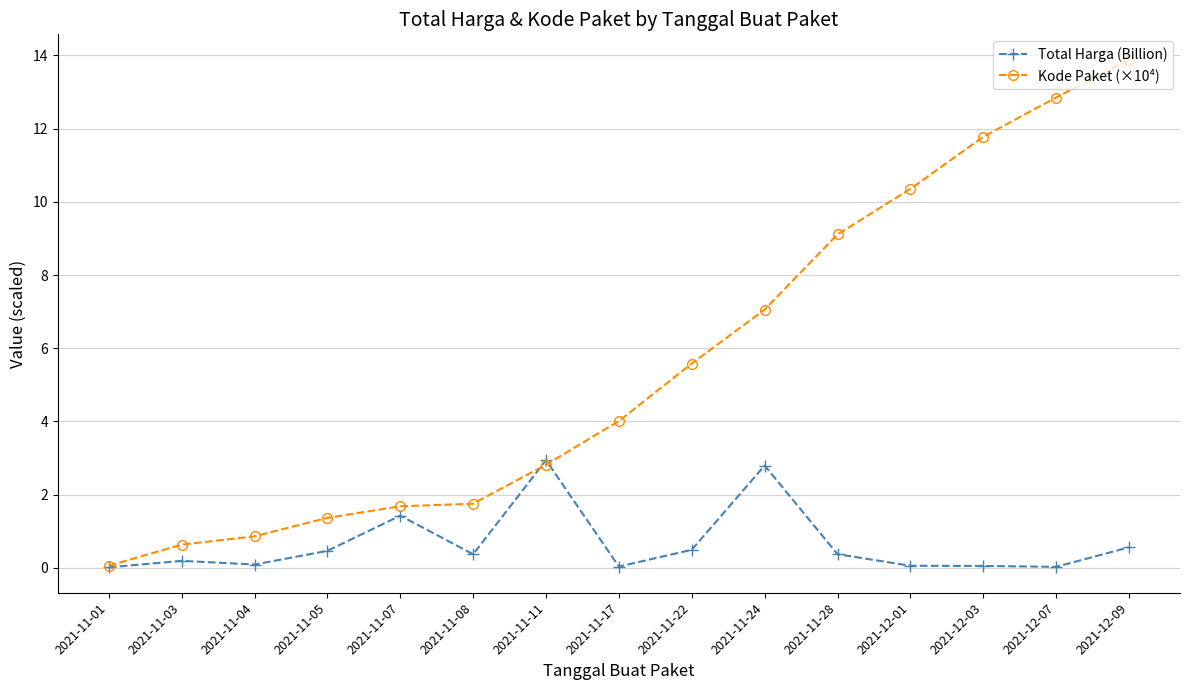

What are all the series names shown in the legend?

Total Harga (Billion), Kode Paket (×10⁴)